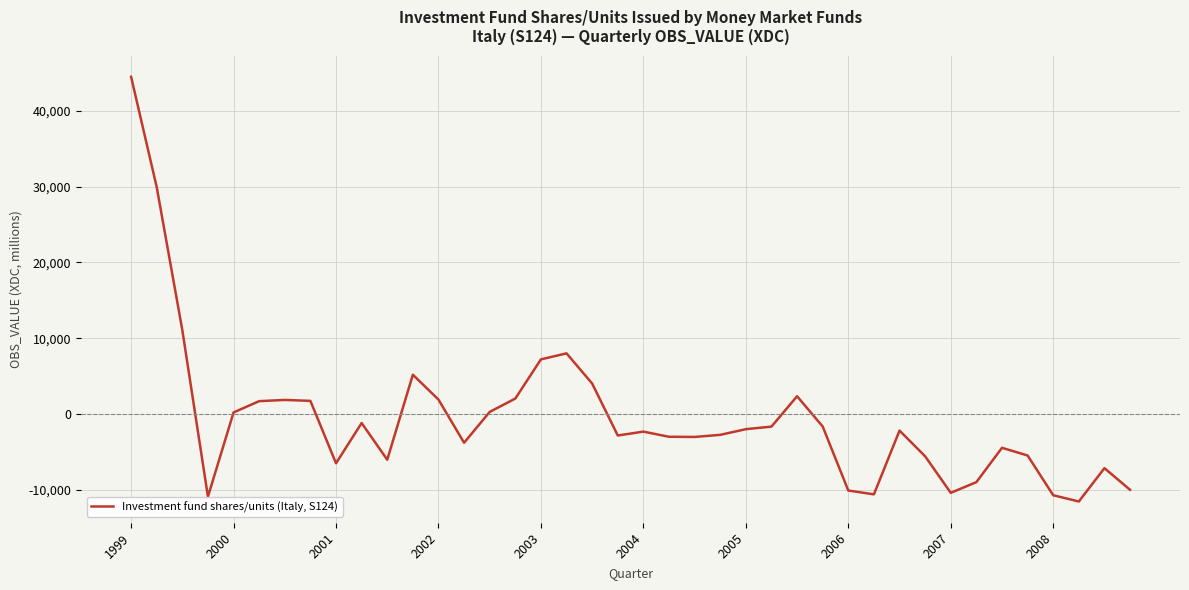

What is the greatest value displayed?

44526